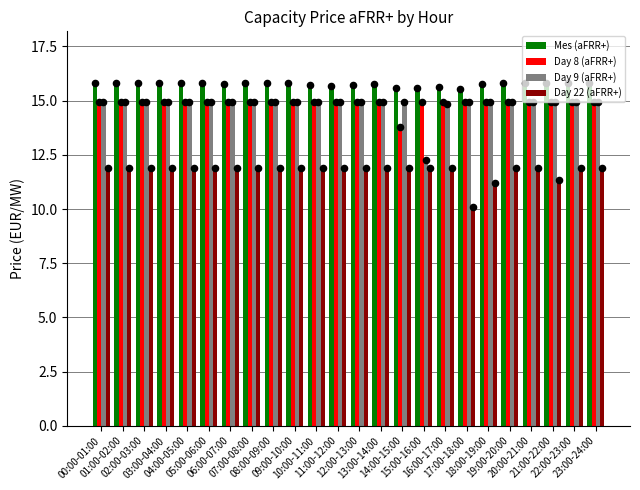

Which series contains the lowest Y value?

Day 22 (aFRR+)